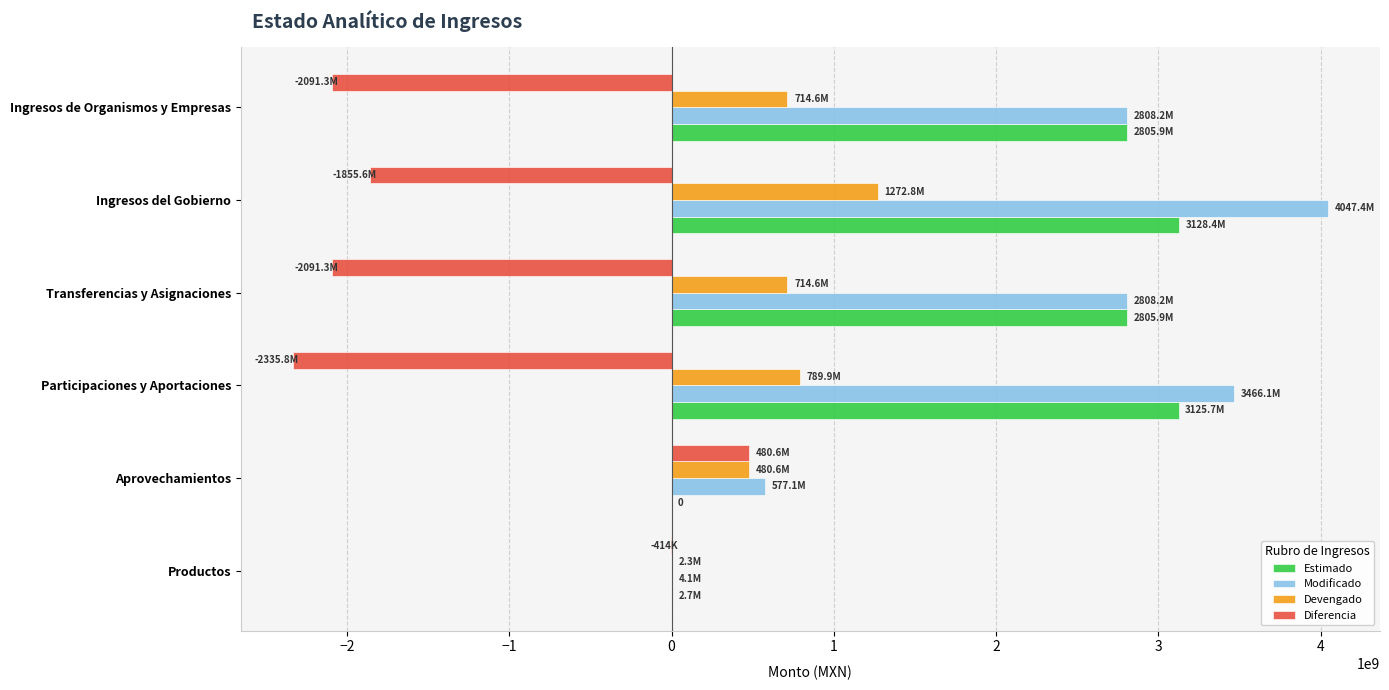

At which category is the sum across all series the highest?

Ingresos del Gobierno